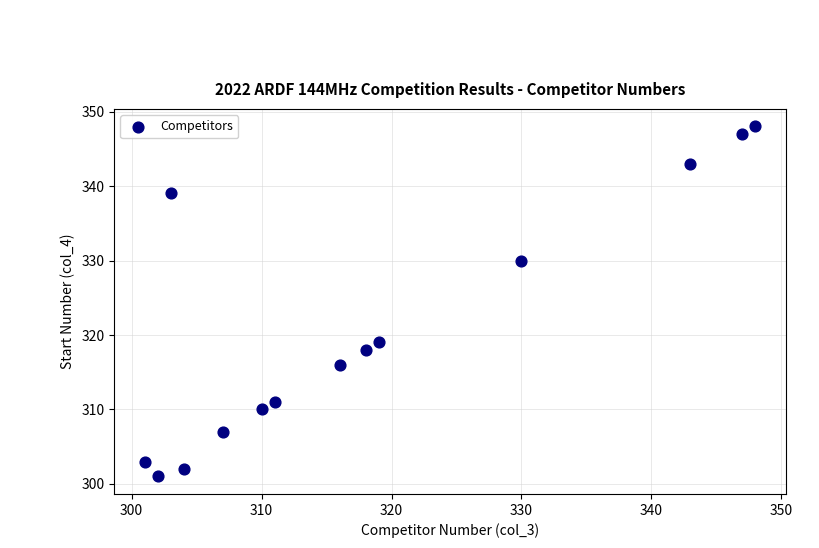

What is the range of Y values (max minus min)?

47